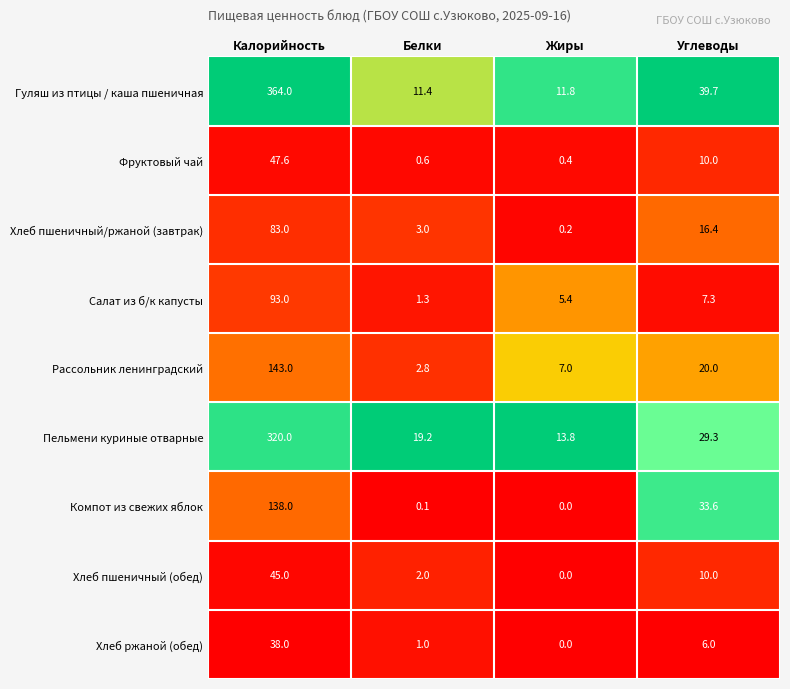

Which category has the highest value in the Фруктовый чай series?

Калорийность